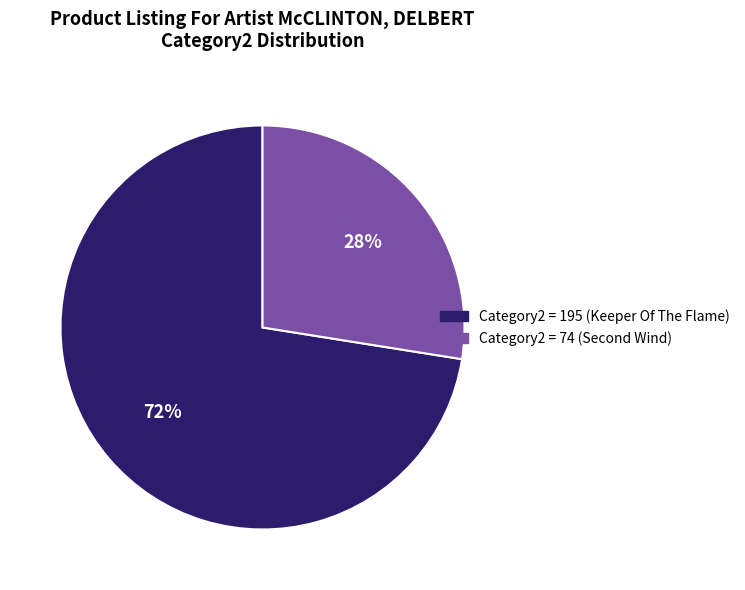

Is there any slice that represents more than half of the pie?

Yes